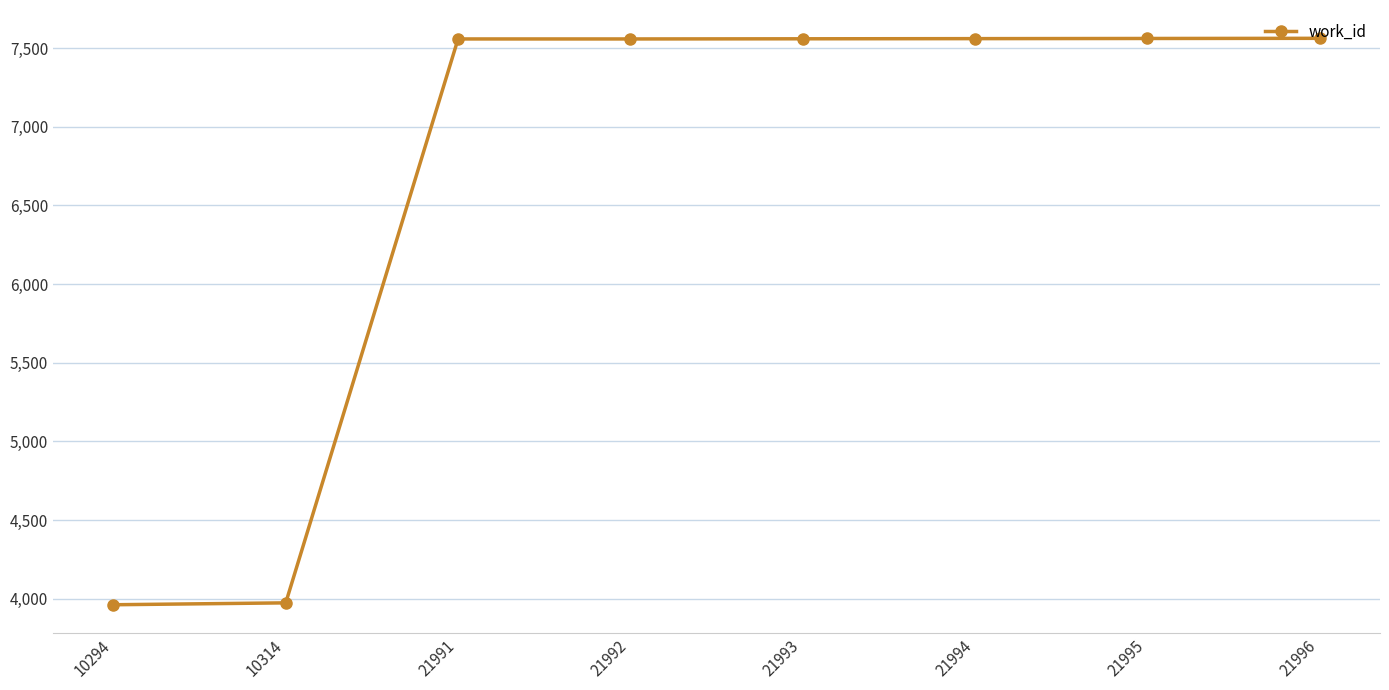

Is it true that the value at 21994 is 13092?

False